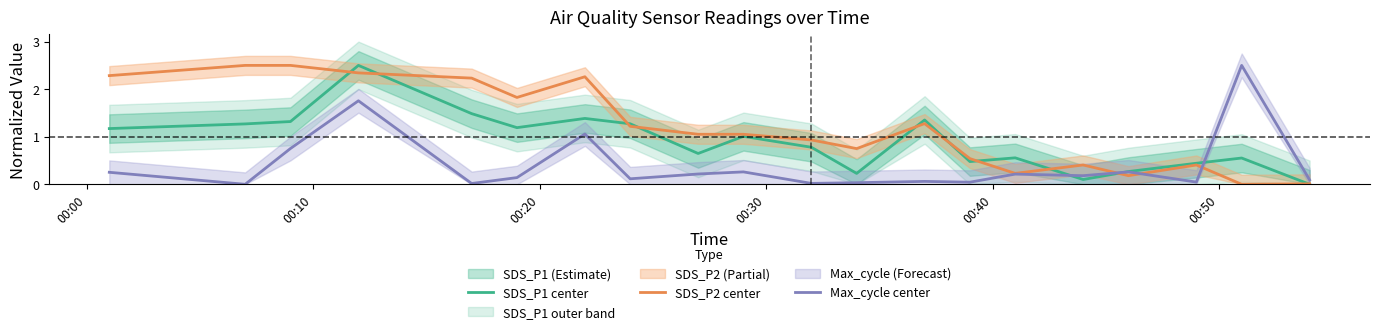

Which series has the largest total across all categories?

SDS_P2 center